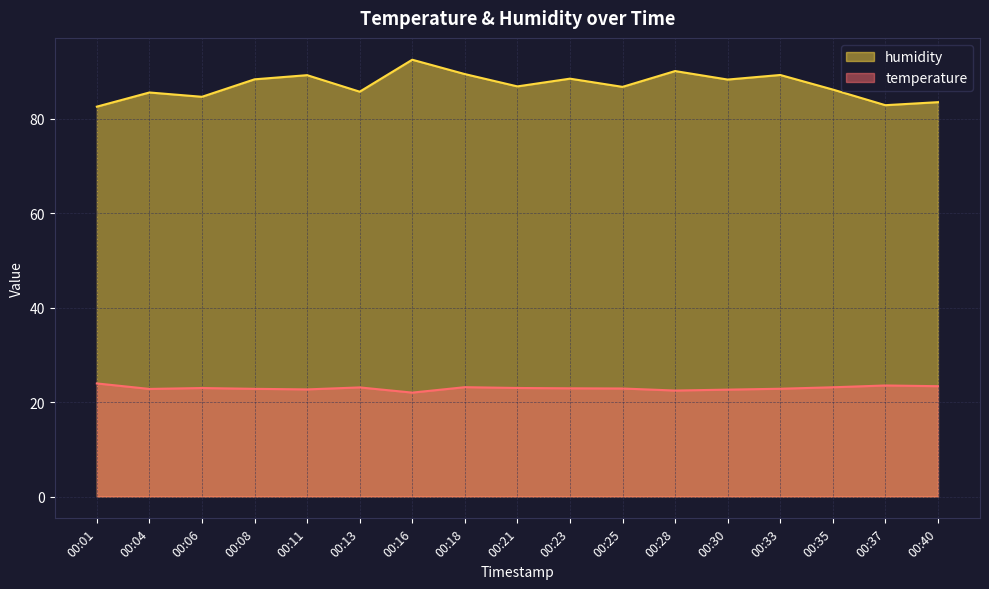

Is the value of temperature at 00:16 greater than the value of humidity at 00:16?

No